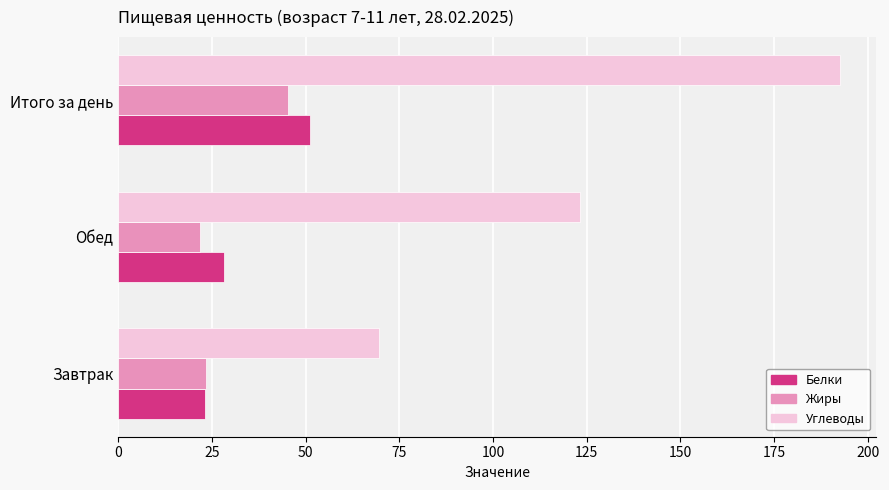

Which label corresponds to the largest value in the chart?

Итого за день